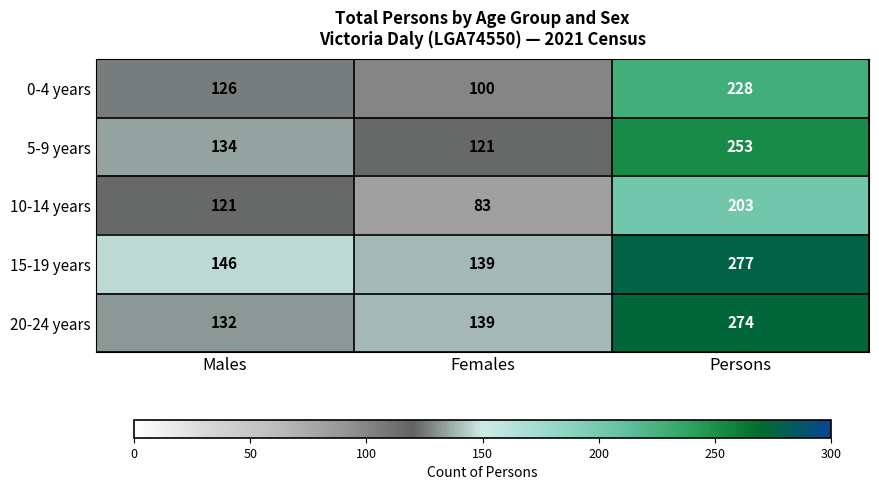

Count the number of data series in this chart.

5